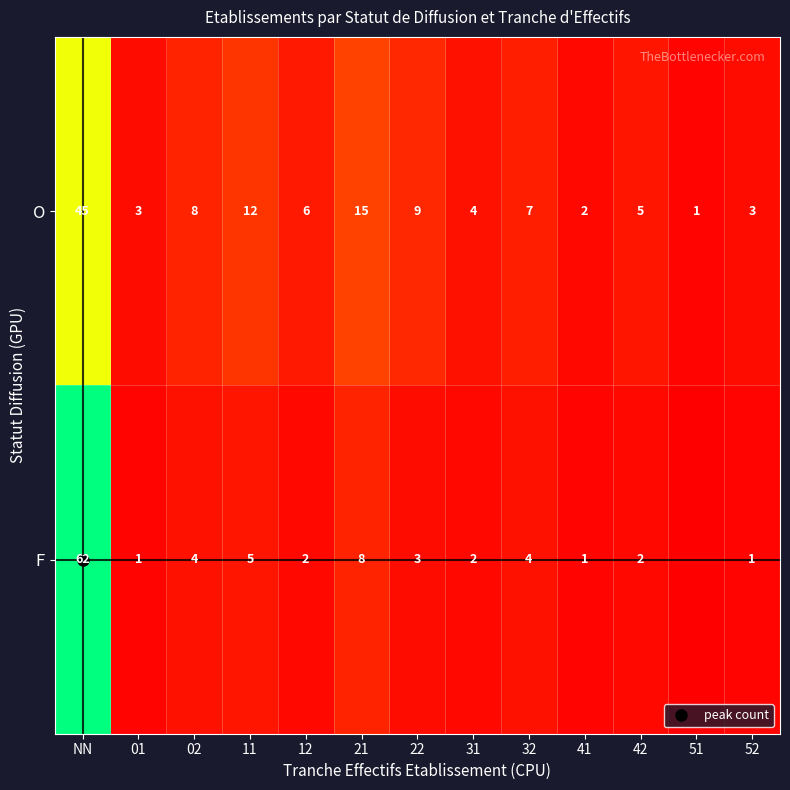

At how many categories does at least one series exceed 49?

1